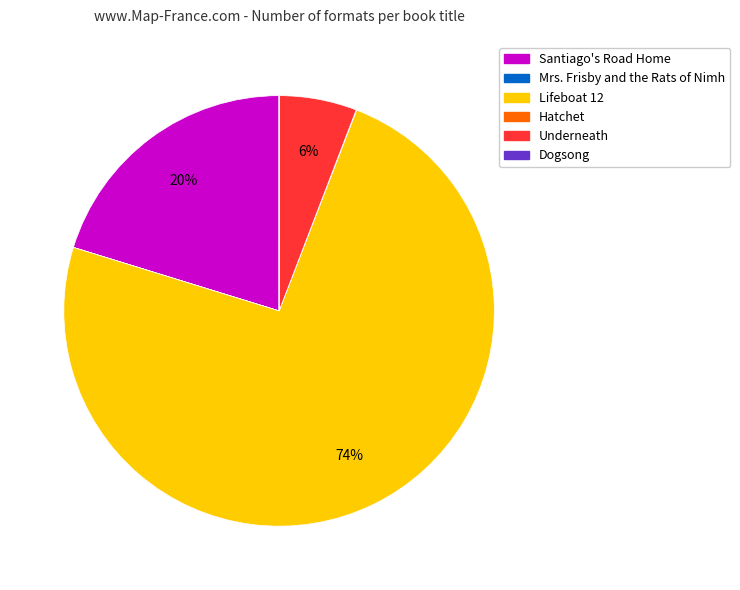

Between Underneath and Lifeboat 12, which is larger?

Lifeboat 12